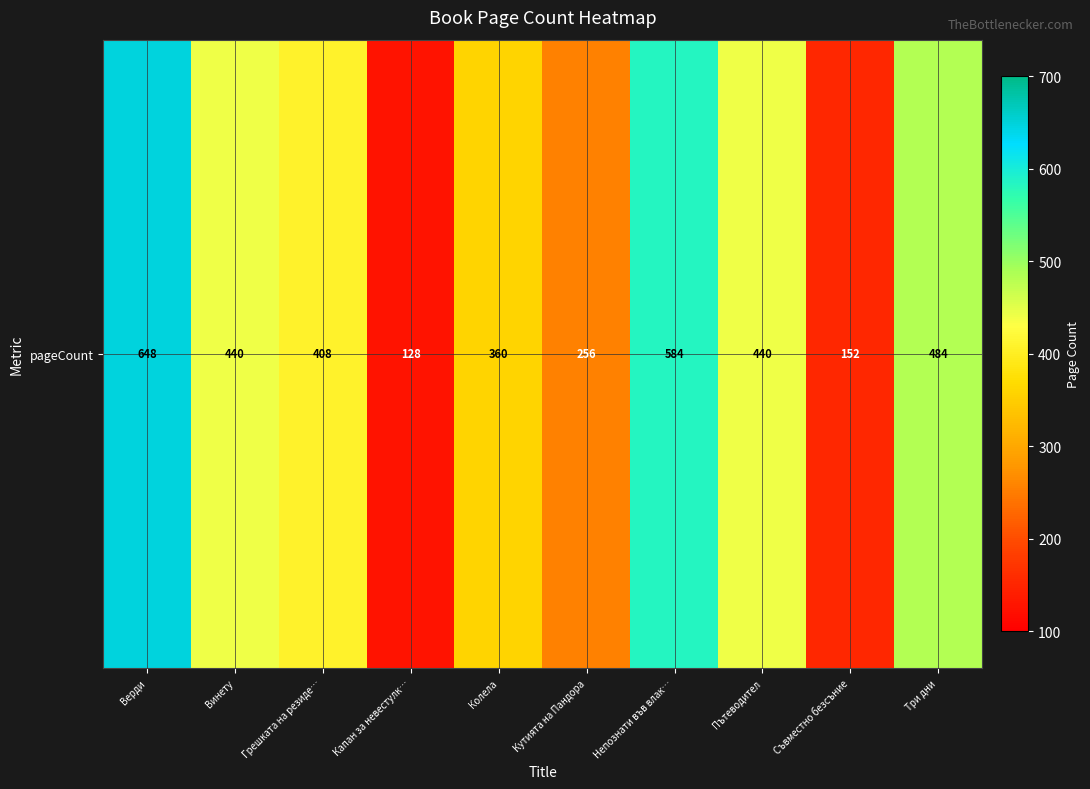

List the labels in order of value, smallest first.

Капан за невестулк…, Съвместно безсъние, Кутията на Пандора, Колела, Грешката на резиде…, Винету, Пътеводител, Три дни, Непознати във влак…, Верди